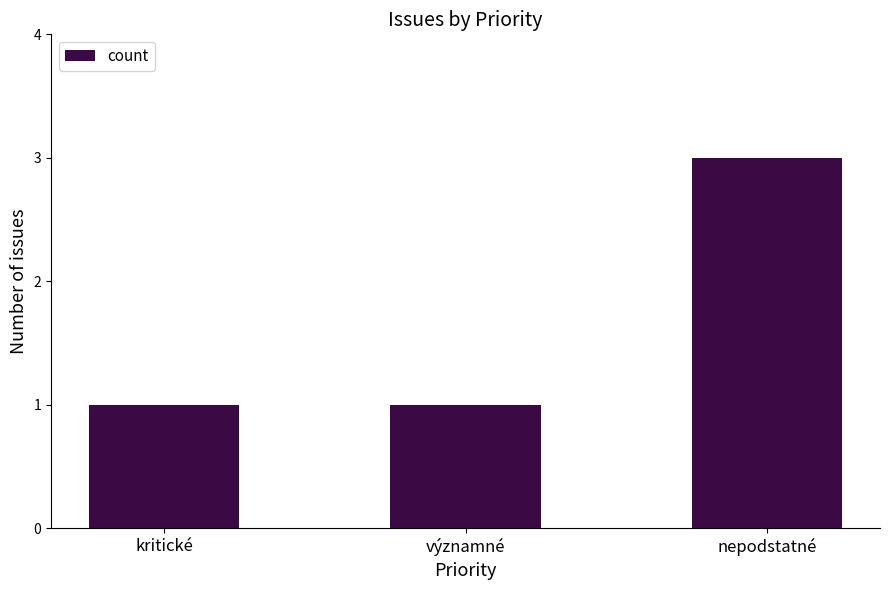

What position from the left is nepodstatné?

3